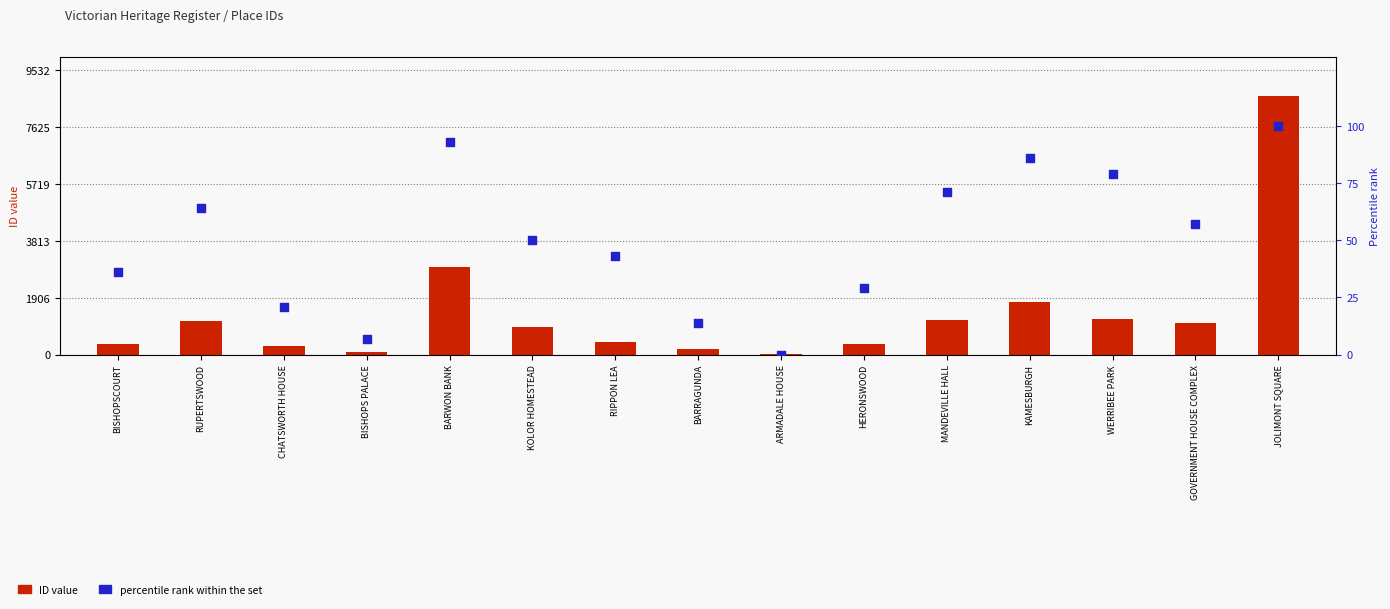

At how many categories does at least one series exceed 8419?

1